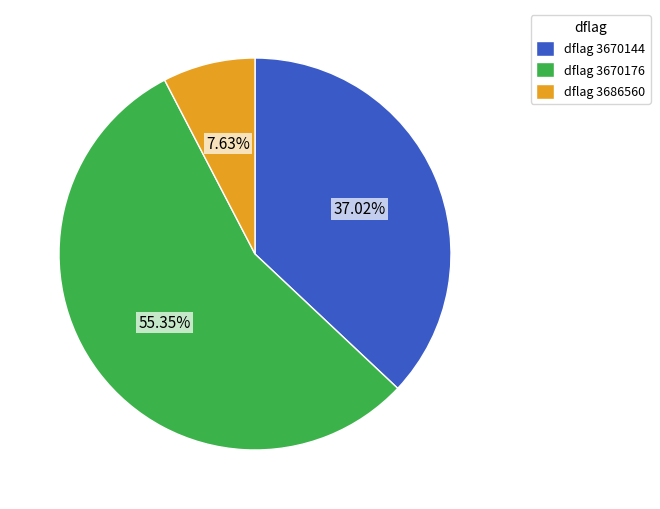

Count the number of slices in the pie.

3